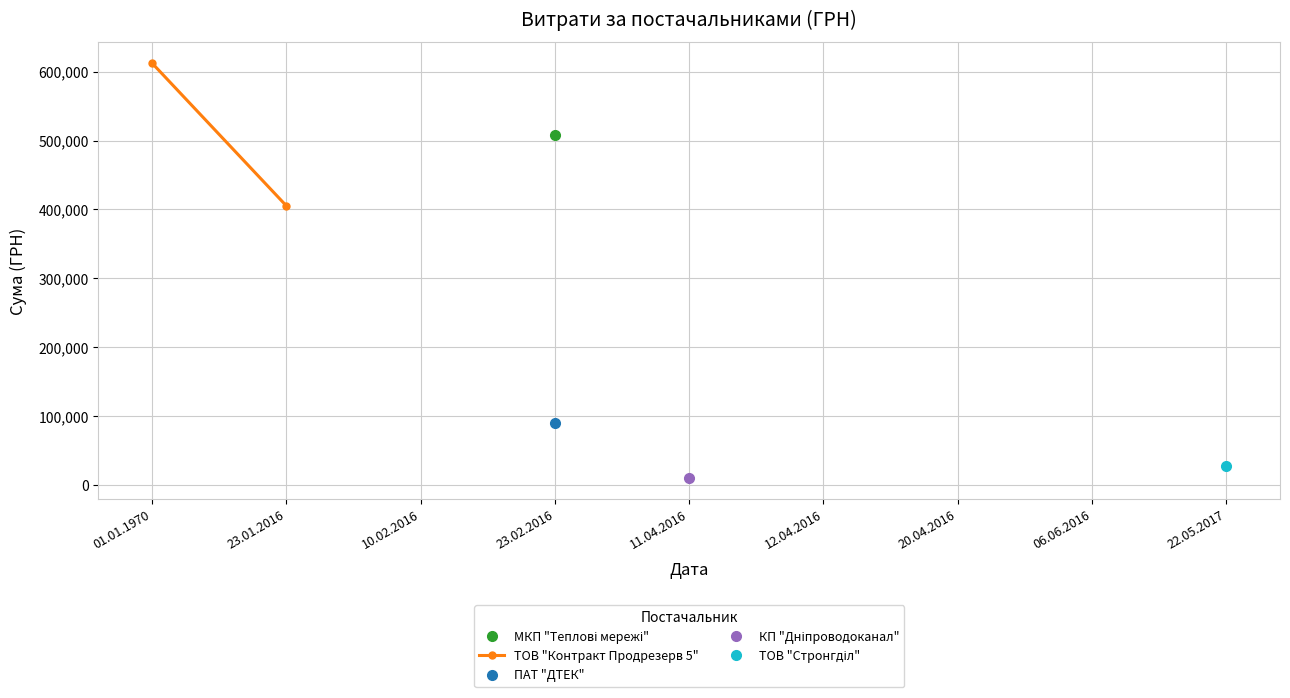

What is the change in value from 01.01.1970 to 23.01.2016?

-206868.7